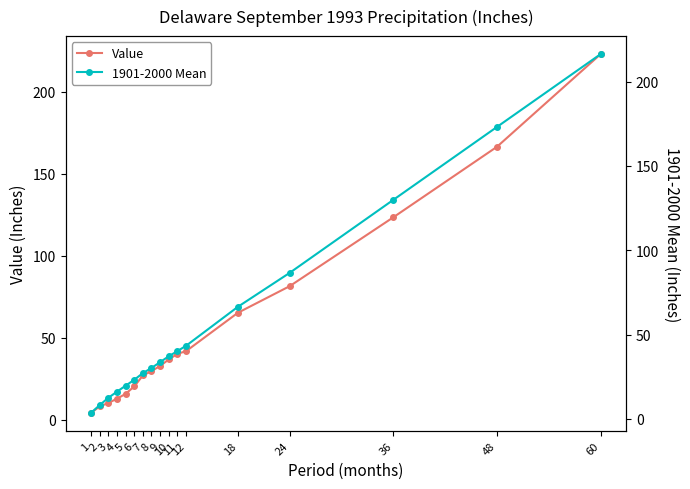

Between 11 and 24, which series saw the biggest shift?

1901-2000 Mean